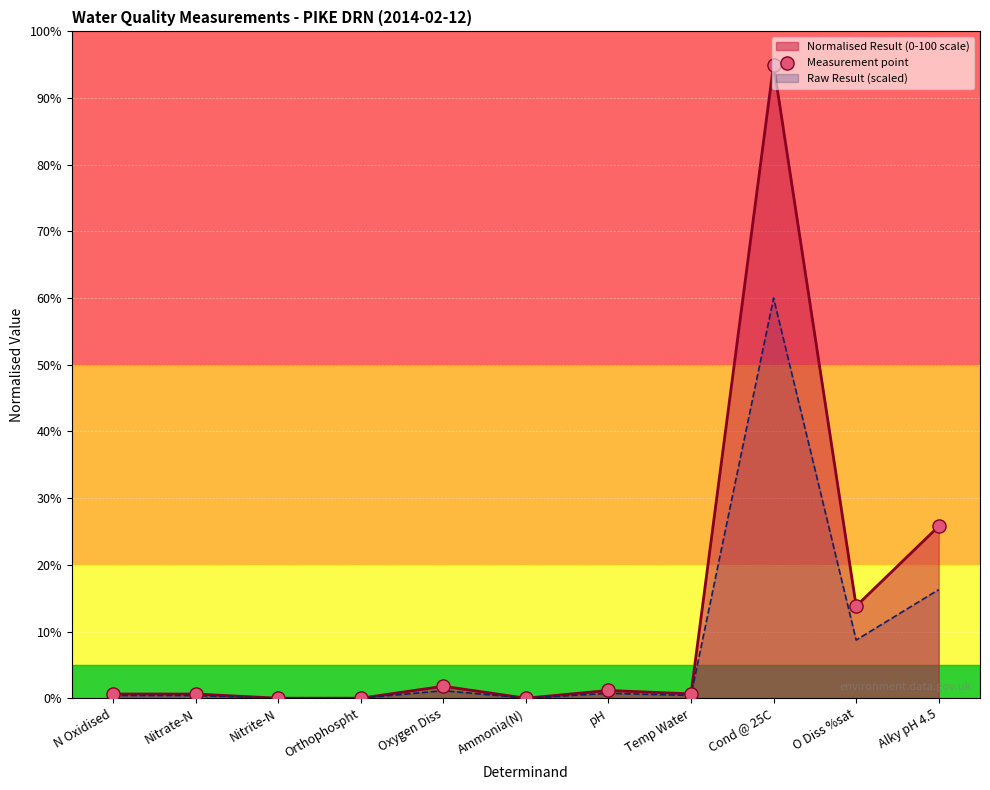

Which has a higher value, Ammonia(N) or pH?

pH